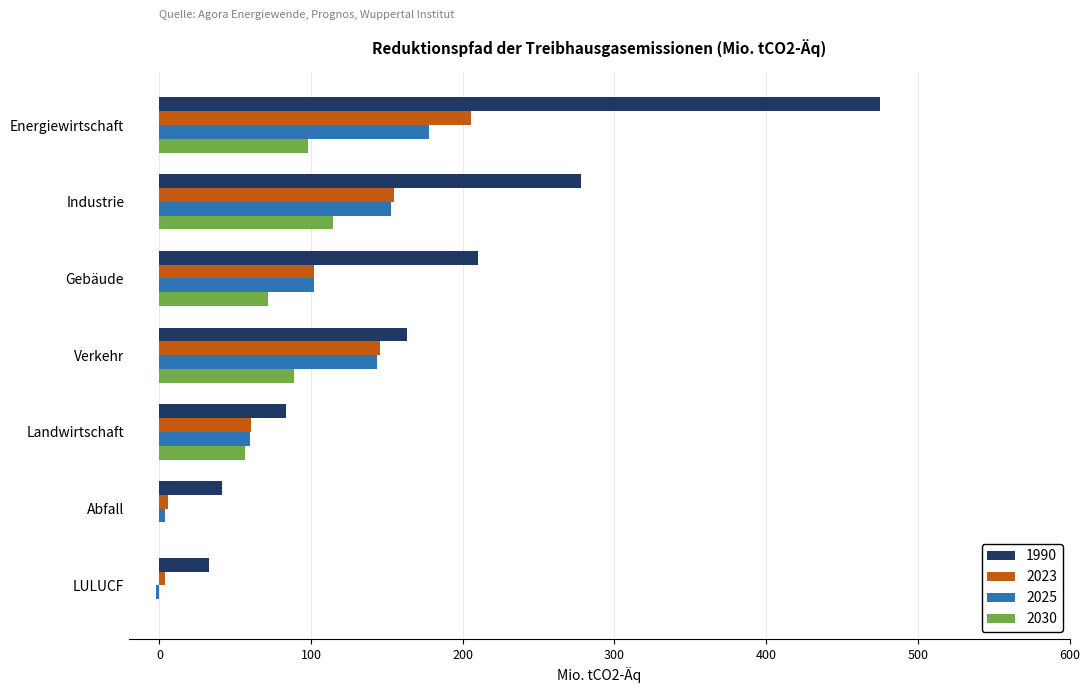

The value of 2023 at Energiewirtschaft is 115.6. True or false?

False